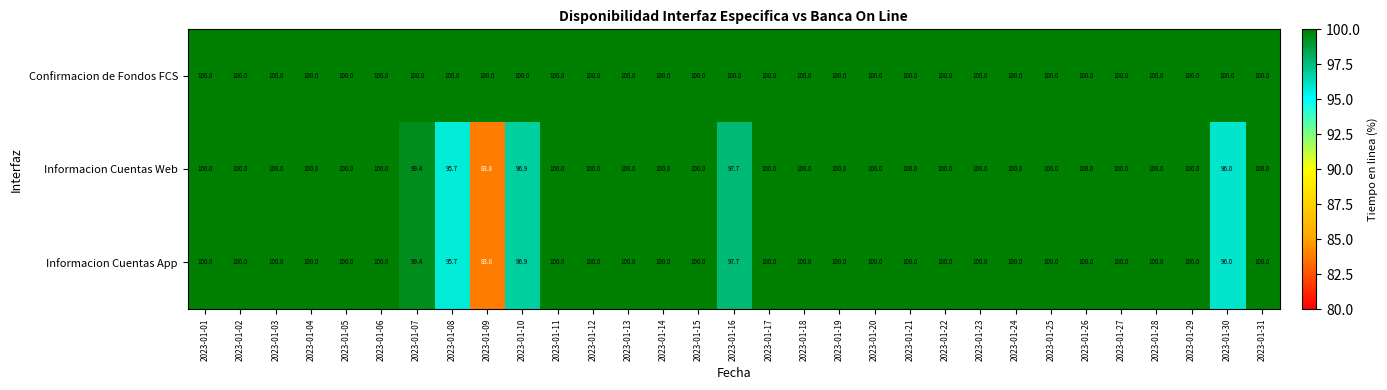

What is the maximum value for Informacion Cuentas Web?

100.0